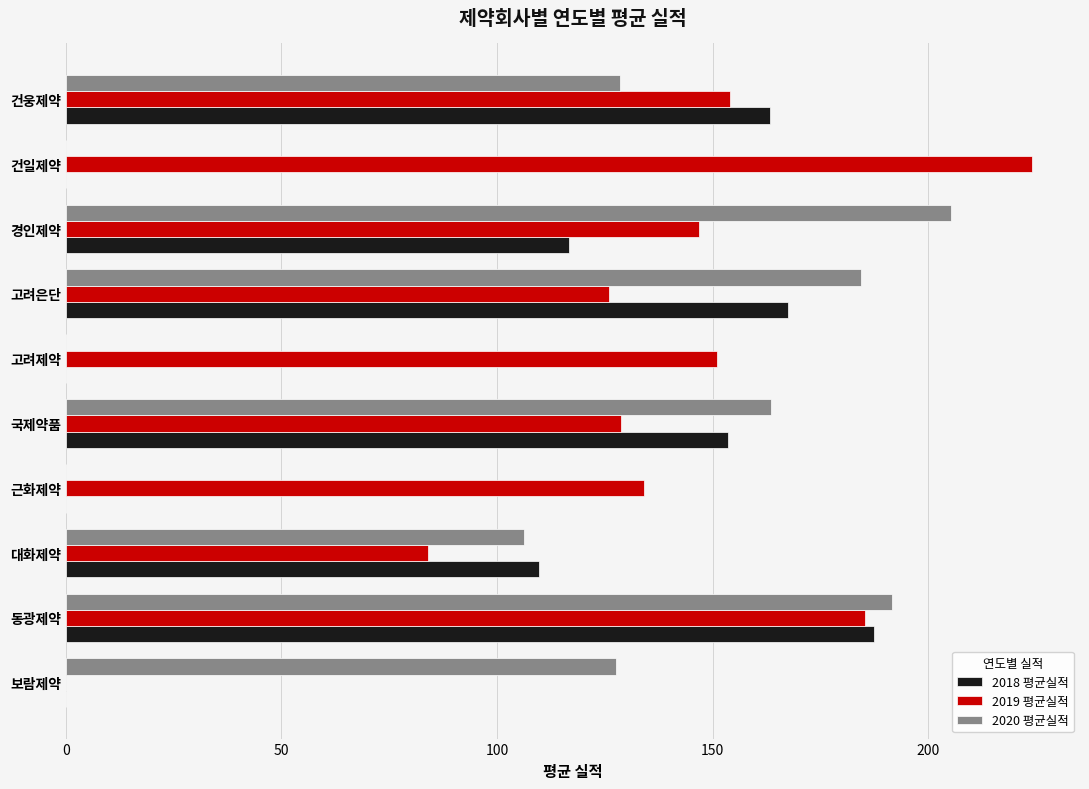

At which label is 2019 평균실적 closest to 112?

고려은단